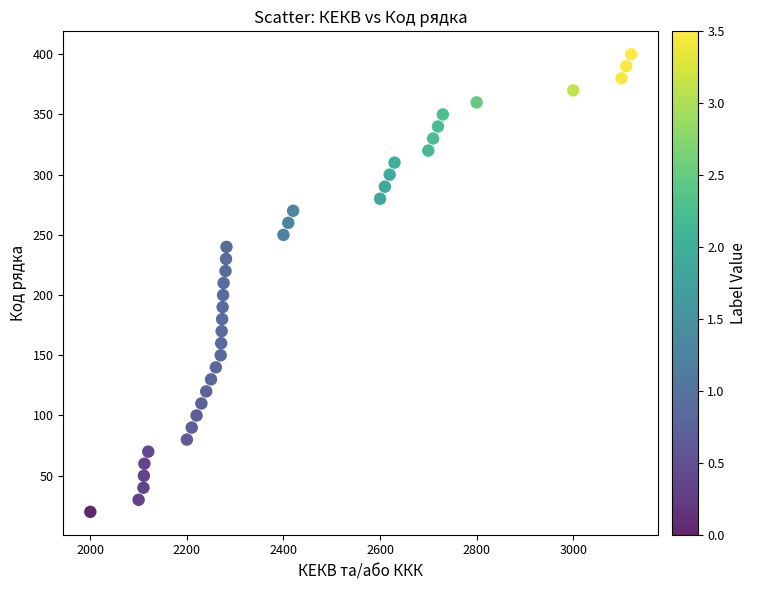

What is the range of Y values (max minus min)?

380